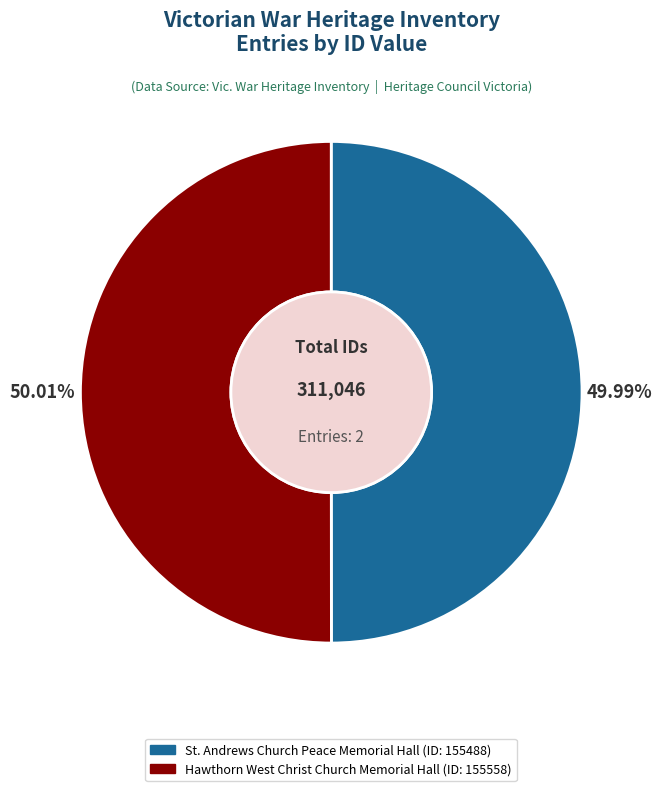

Is there a majority slice in this chart?

Yes